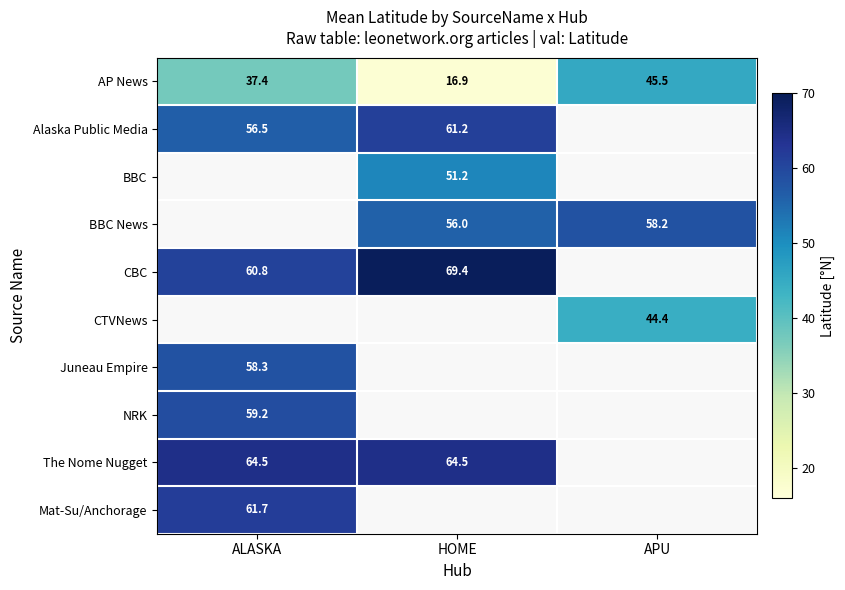

True or false: Mat-Su/Anchorage has a value of 61.7 at ALASKA.

True